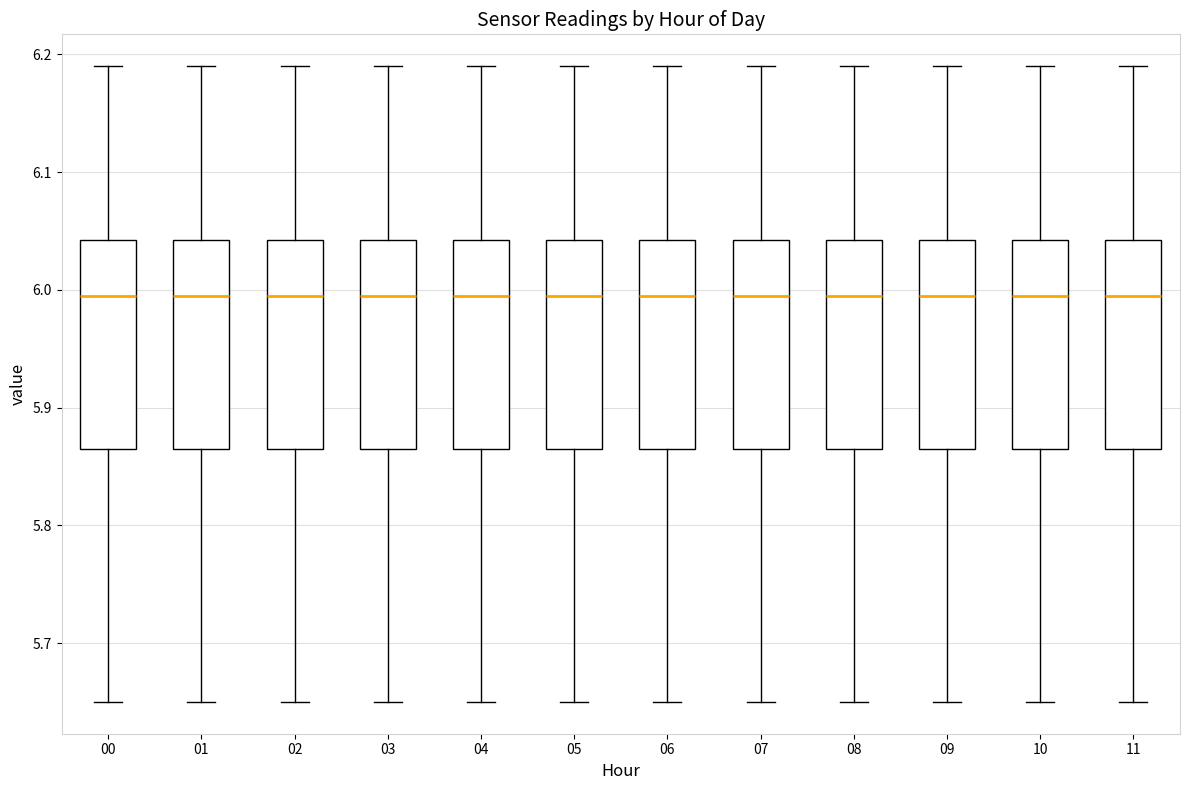

Where is the lower edge of the box at x = 05 on the y-axis? The values are not printed on the chart, so give them approximately, as read against the axis.

5.87